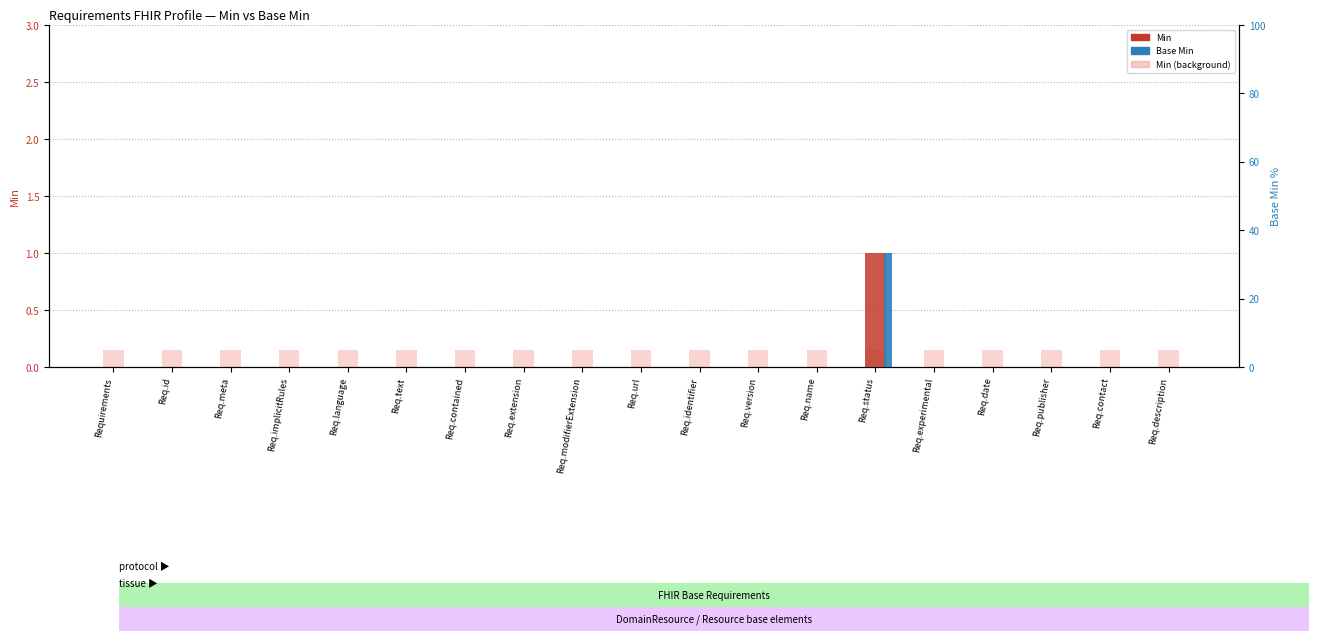

What is the total value across all series at Req.contact?

0.1